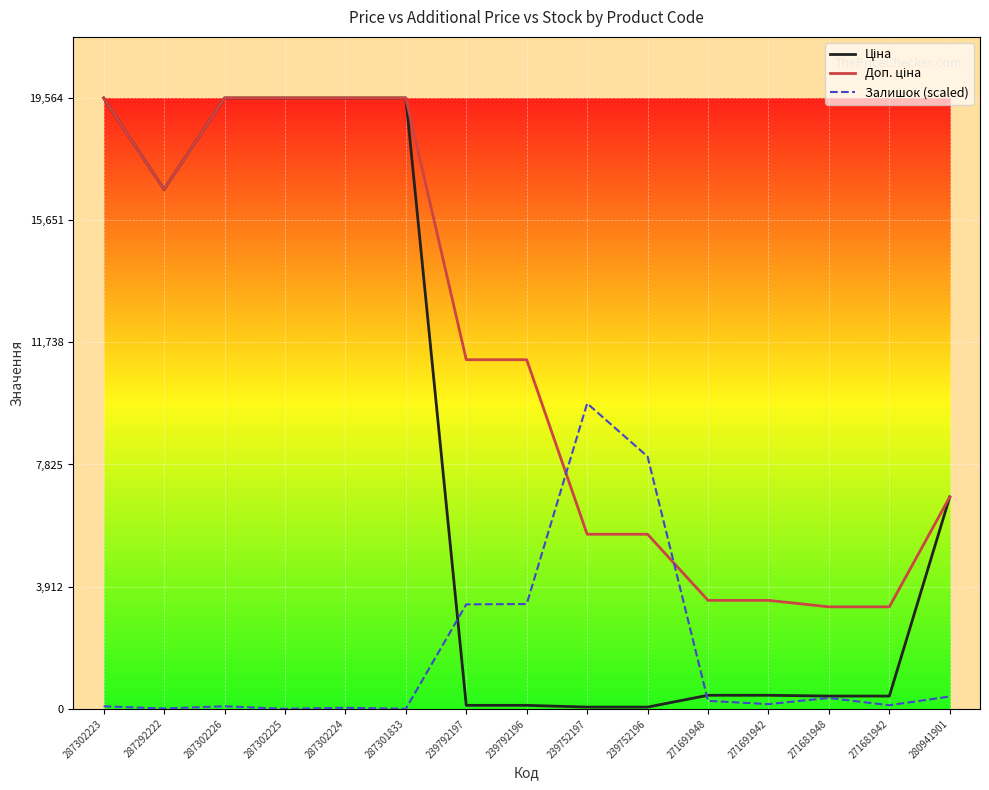

How many lines are shown in the chart?

3